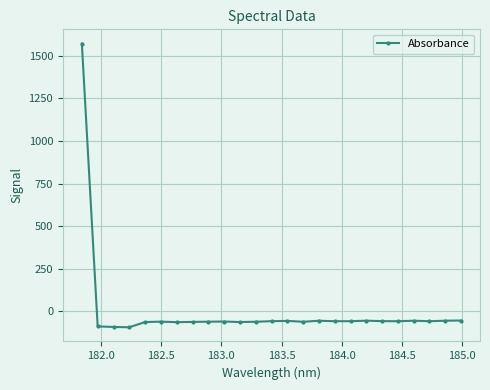

Does the chart have visible grid lines?

Yes